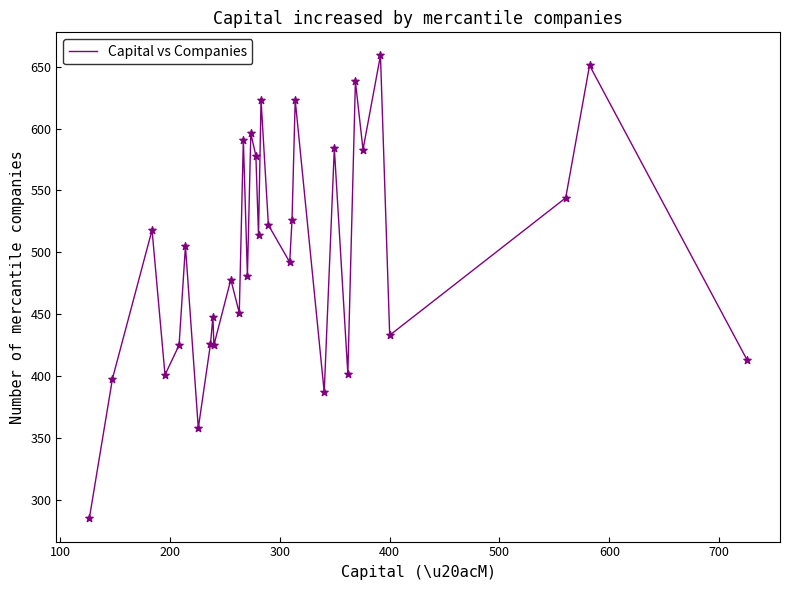

What is the minimum value shown in the chart?

285